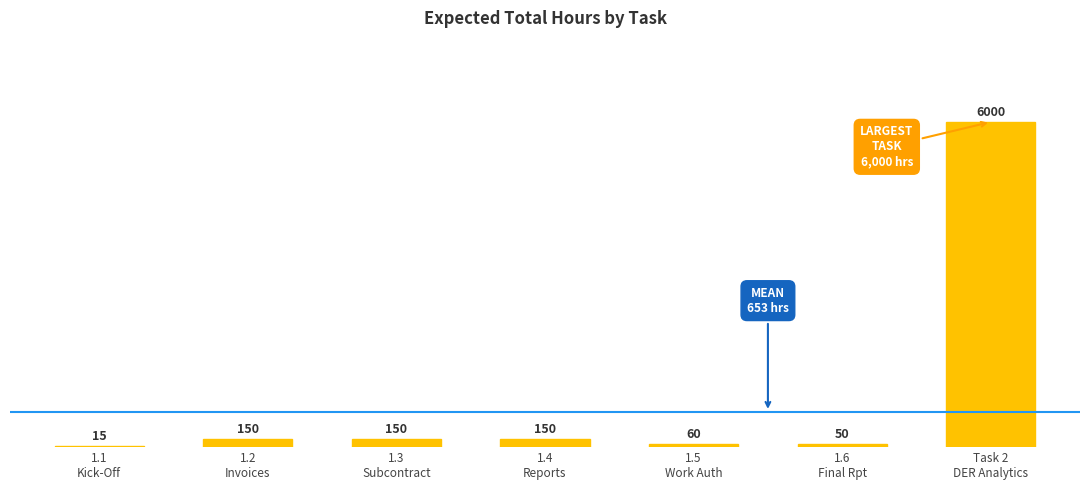

Are the bars horizontal?

No